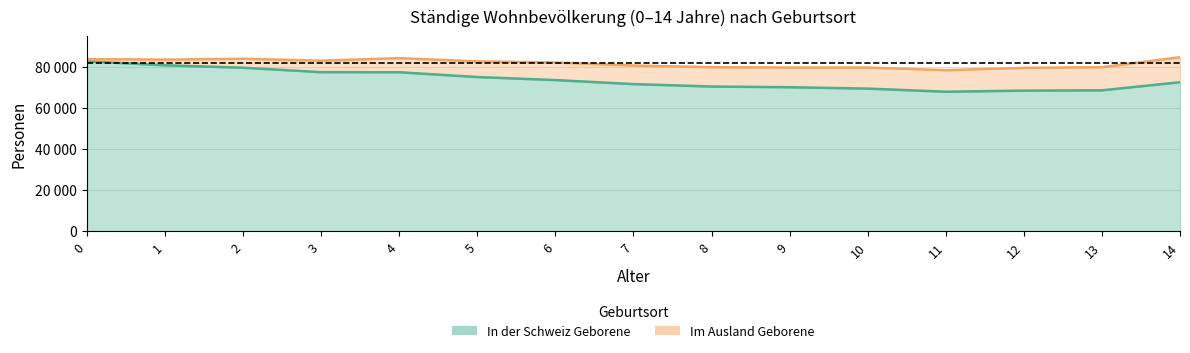

The value at 2 is 79535. True or false?

True